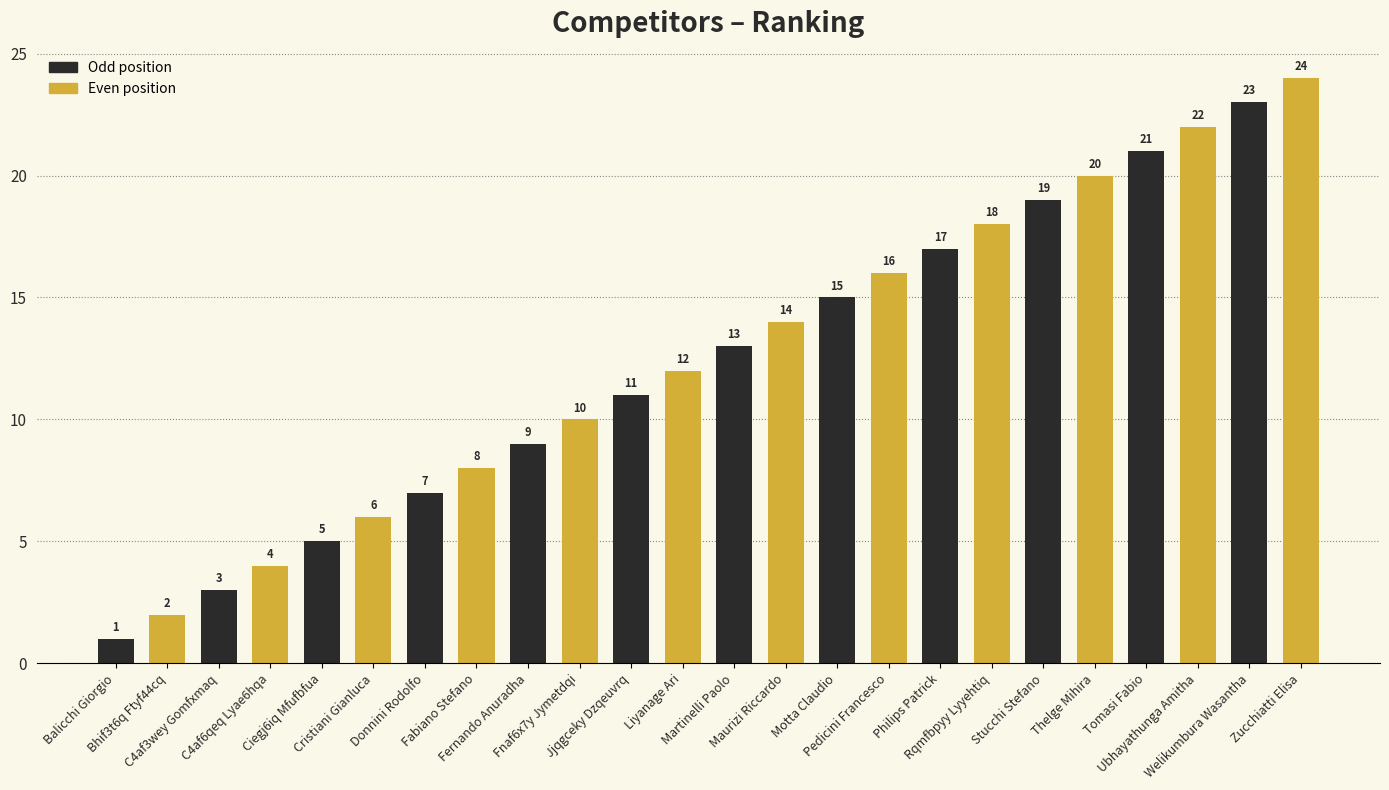

Rank the categories by value from lowest to highest.

Balicchi Giorgio, Bhif3t6q Ftyf44cq, C4af3wey Gomfxmaq, C4af6qeq Lyae6hqa, Ciegj6iq Mfufbfua, Cristiani Gianluca, Donnini Rodolfo, Fabiano Stefano, Fernando Anuradha, Fnaf6x7y Jymetdqi, Jjqgceky Dzqeuvrq, Liyanage Ari, Martinelli Paolo, Maurizi Riccardo, Motta Claudio, Pedicini Francesco, Philips Patrick, Rqmfbpyy Lyyehtiq, Stucchi Stefano, Thelge Mihira, Tomasi Fabio, Ubhayathunga Amitha, Welikumbura Wasantha, Zucchiatti Elisa